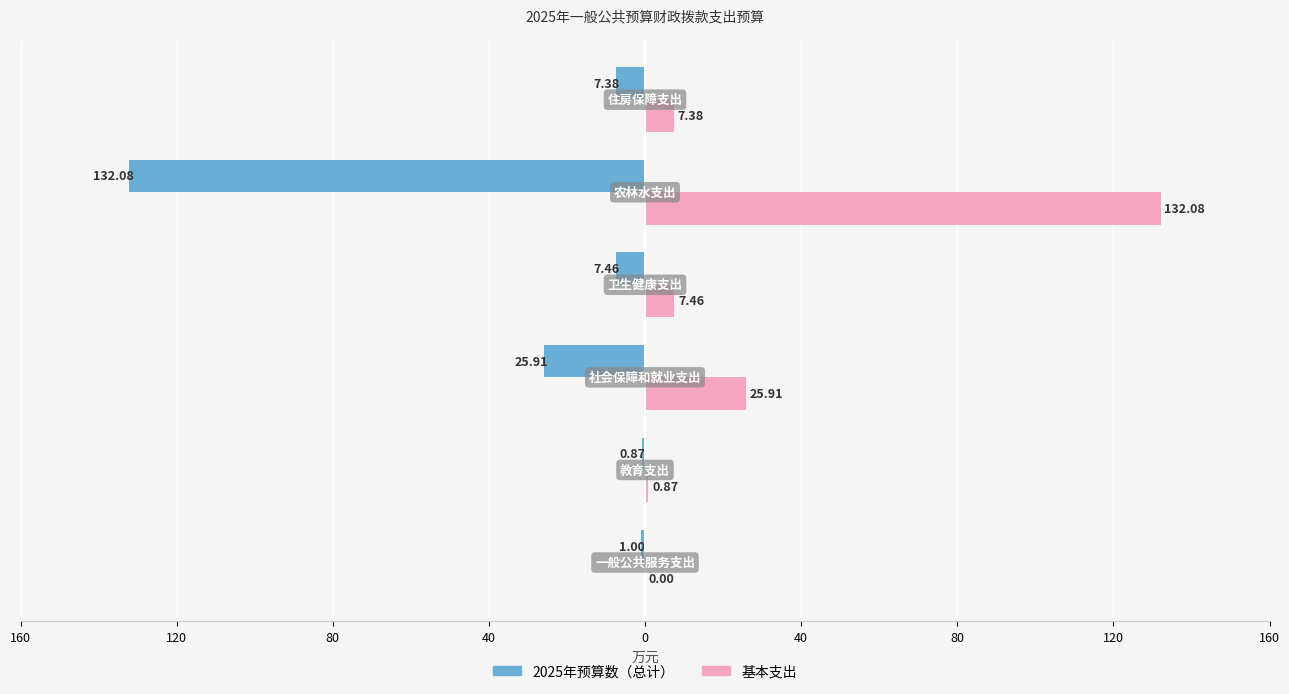

What are all the series names shown in the legend?

2025年预算数（总计）, 基本支出